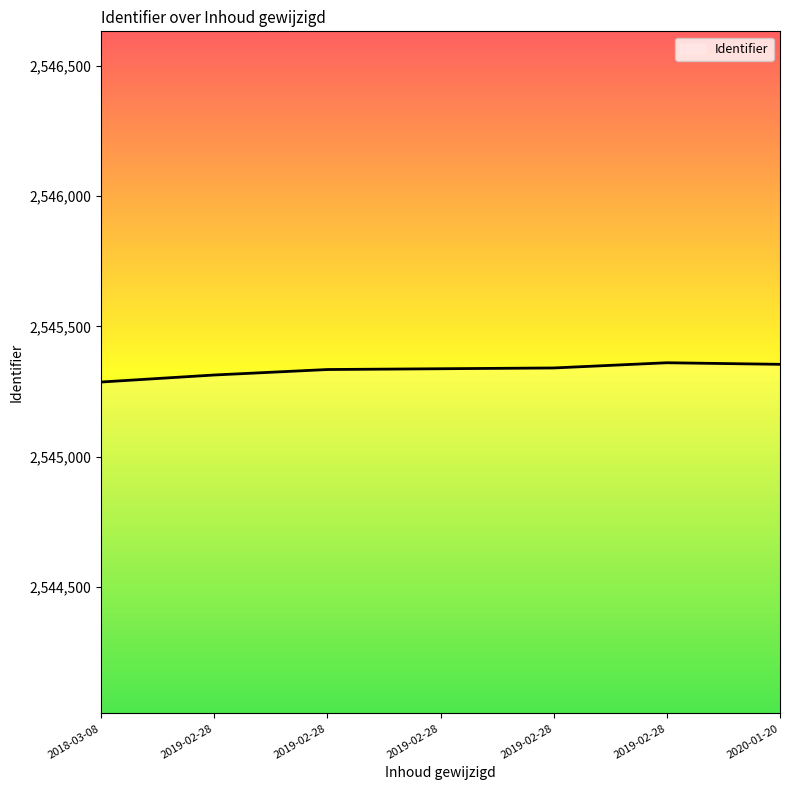

How many values are below 2545337?

3